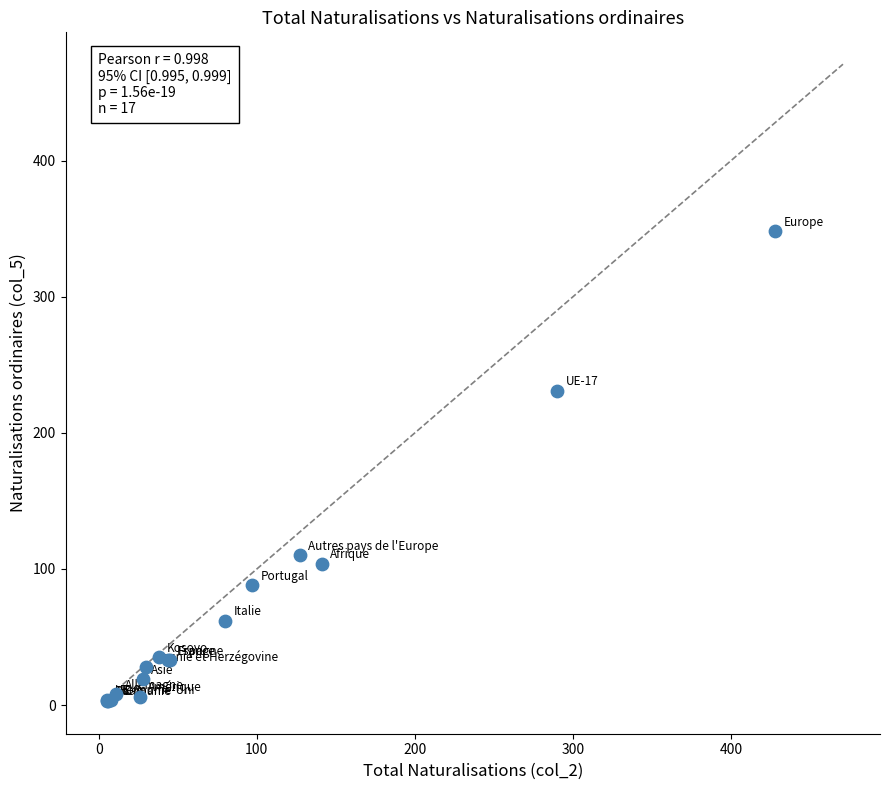

What Y value in the scatter plot is closest to 175?

231